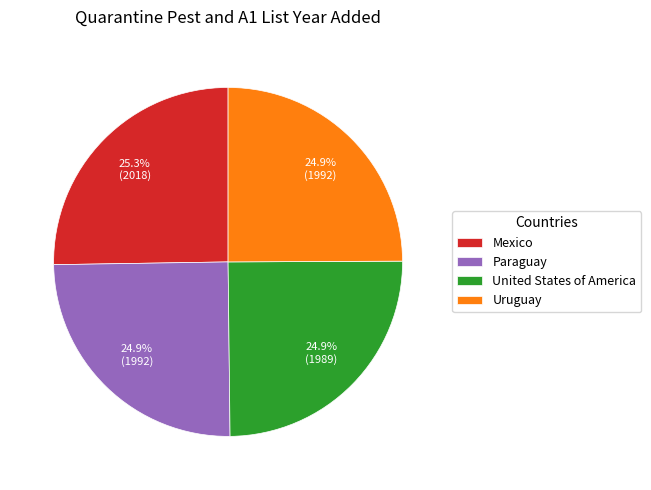

What is the ratio of the value at Paraguay to the value at Uruguay?

1.0